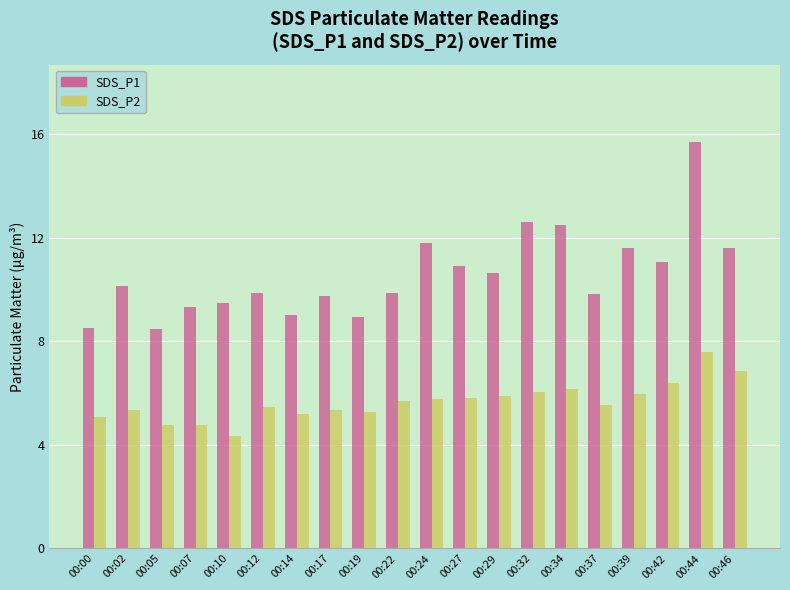

Which series has the largest range (max minus min)?

SDS_P1